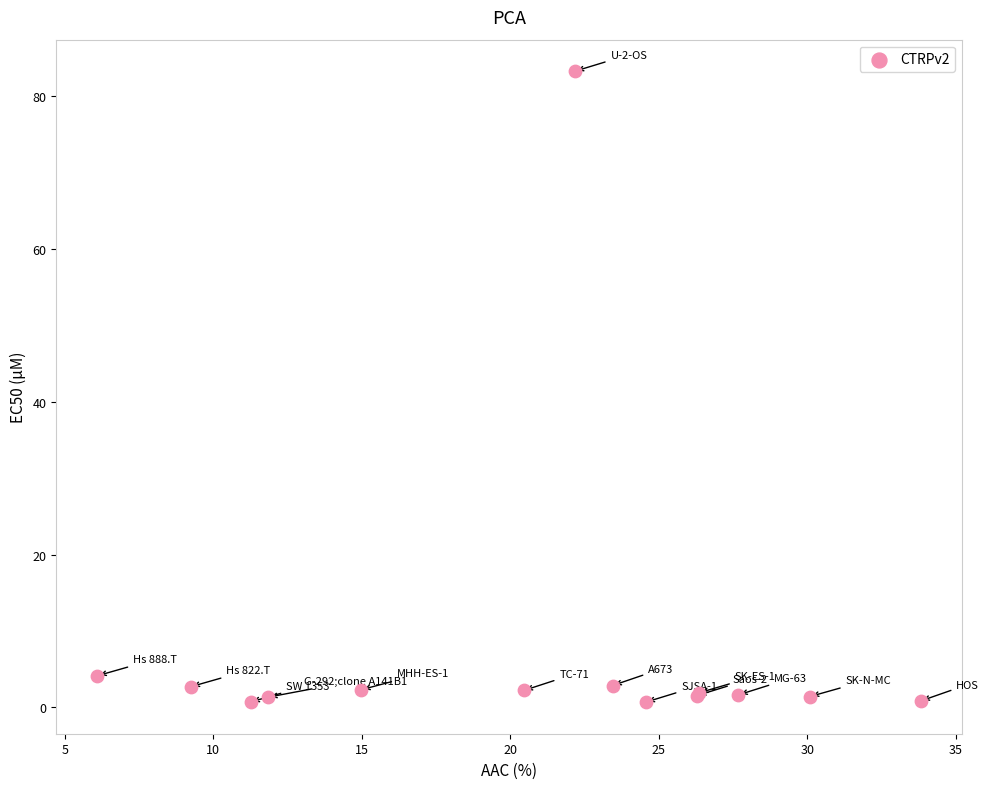

What Y value in the scatter plot is closest to 41?

4.2